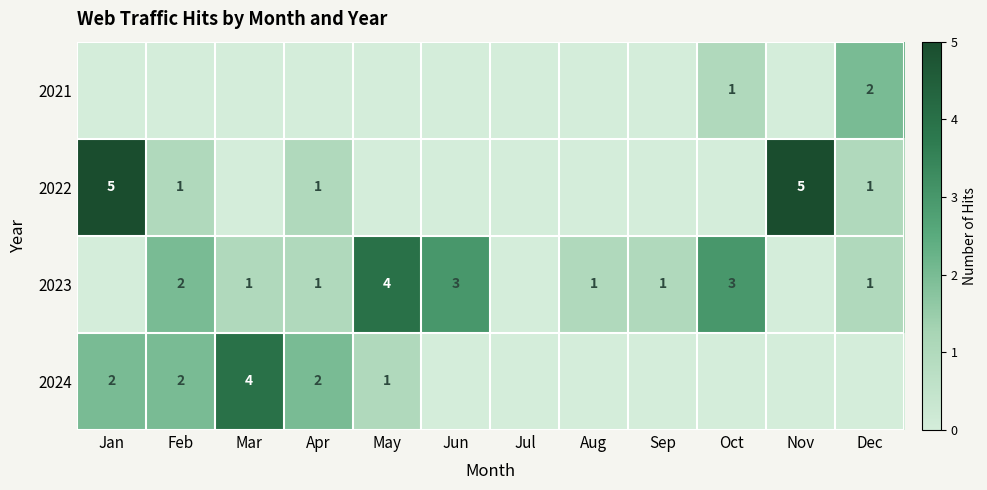

At how many categories does at least one series exceed 2?

6